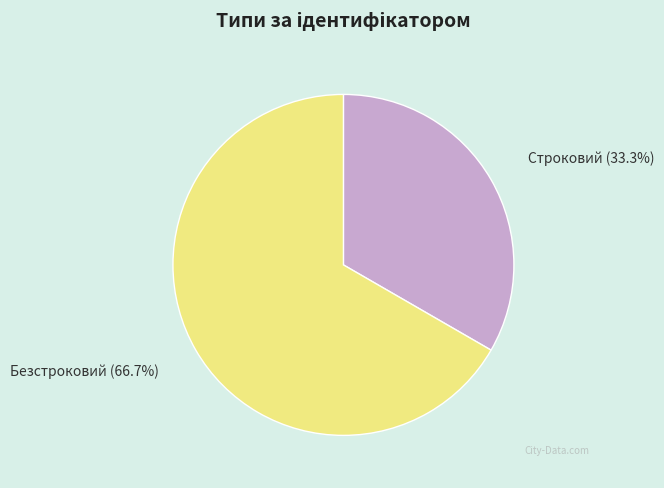

Which slice is the largest?

Безстроковий